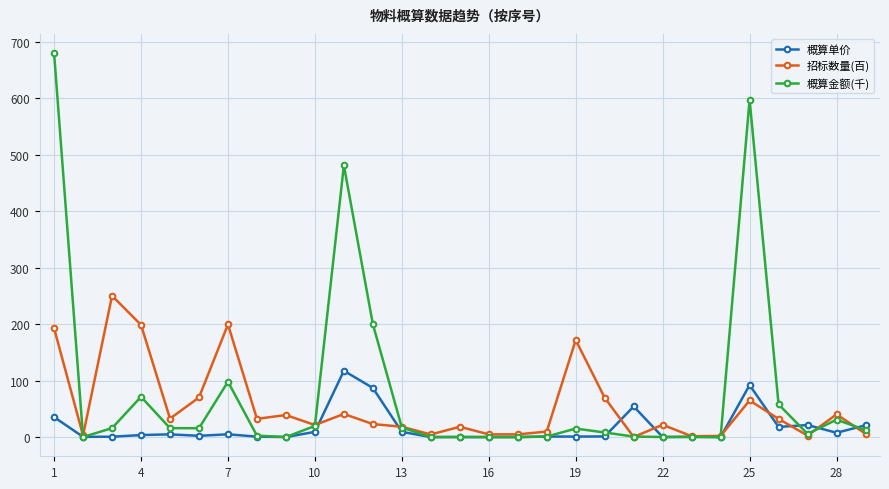

What is the minimum value for 招标数量(百)?

0.2